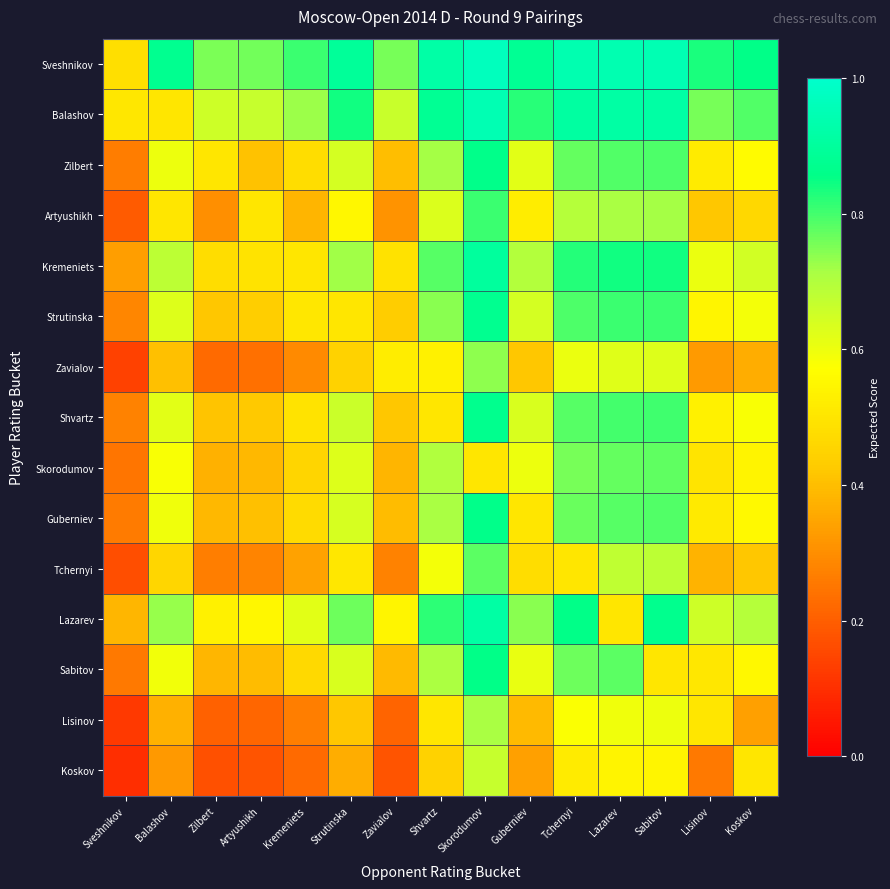

Reading left to right, transcribe all the data shown in this chart.

Sveshnikov: Sveshnikov=0.5	Balashov=0.9	Zilbert=0.8	Artyushikh=0.8	Kremeniets=0.8	Strutinska=0.9	Zavialov=0.8	Shvartz=0.9	Skorodumov=1.0	Guberniev=0.9	Tchernyi=0.9	Lazarev=0.9	Sabitov=0.9	Lisinov=0.8	Koskov=0.9
Balashov: Sveshnikov=0.5	Balashov=0.5	Zilbert=0.7	Artyushikh=0.7	Kremeniets=0.7	Strutinska=0.8	Zavialov=0.7	Shvartz=0.9	Skorodumov=0.9	Guberniev=0.8	Tchernyi=0.9	Lazarev=0.9	Sabitov=0.9	Lisinov=0.8	Koskov=0.8
Zilbert: Sveshnikov=0.3	Balashov=0.6	Zilbert=0.5	Artyushikh=0.4	Kremeniets=0.5	Strutinska=0.6	Zavialov=0.4	Shvartz=0.7	Skorodumov=0.9	Guberniev=0.6	Tchernyi=0.8	Lazarev=0.8	Sabitov=0.8	Lisinov=0.5	Koskov=0.6
Artyushikh: Sveshnikov=0.2	Balashov=0.5	Zilbert=0.3	Artyushikh=0.5	Kremeniets=0.4	Strutinska=0.5	Zavialov=0.3	Shvartz=0.6	Skorodumov=0.8	Guberniev=0.5	Tchernyi=0.7	Lazarev=0.7	Sabitov=0.7	Lisinov=0.4	Koskov=0.5
Kremeniets: Sveshnikov=0.3	Balashov=0.7	Zilbert=0.5	Artyushikh=0.5	Kremeniets=0.5	Strutinska=0.7	Zavialov=0.5	Shvartz=0.8	Skorodumov=0.9	Guberniev=0.7	Tchernyi=0.8	Lazarev=0.8	Sabitov=0.8	Lisinov=0.6	Koskov=0.6
Strutinska: Sveshnikov=0.3	Balashov=0.6	Zilbert=0.4	Artyushikh=0.4	Kremeniets=0.5	Strutinska=0.5	Zavialov=0.4	Shvartz=0.7	Skorodumov=0.9	Guberniev=0.6	Tchernyi=0.8	Lazarev=0.8	Sabitov=0.8	Lisinov=0.5	Koskov=0.6
Zavialov: Sveshnikov=0.1	Balashov=0.4	Zilbert=0.2	Artyushikh=0.2	Kremeniets=0.3	Strutinska=0.4	Zavialov=0.5	Shvartz=0.5	Skorodumov=0.7	Guberniev=0.4	Tchernyi=0.6	Lazarev=0.6	Sabitov=0.6	Lisinov=0.3	Koskov=0.4
Shvartz: Sveshnikov=0.3	Balashov=0.6	Zilbert=0.4	Artyushikh=0.4	Kremeniets=0.5	Strutinska=0.7	Zavialov=0.4	Shvartz=0.5	Skorodumov=0.9	Guberniev=0.6	Tchernyi=0.8	Lazarev=0.8	Sabitov=0.8	Lisinov=0.5	Koskov=0.6
Skorodumov: Sveshnikov=0.2	Balashov=0.6	Zilbert=0.4	Artyushikh=0.4	Kremeniets=0.5	Strutinska=0.6	Zavialov=0.4	Shvartz=0.7	Skorodumov=0.5	Guberniev=0.6	Tchernyi=0.8	Lazarev=0.8	Sabitov=0.8	Lisinov=0.5	Koskov=0.5
Guberniev: Sveshnikov=0.3	Balashov=0.6	Zilbert=0.4	Artyushikh=0.4	Kremeniets=0.5	Strutinska=0.6	Zavialov=0.4	Shvartz=0.7	Skorodumov=0.9	Guberniev=0.5	Tchernyi=0.8	Lazarev=0.8	Sabitov=0.8	Lisinov=0.5	Koskov=0.6
Tchernyi: Sveshnikov=0.2	Balashov=0.5	Zilbert=0.3	Artyushikh=0.3	Kremeniets=0.3	Strutinska=0.5	Zavialov=0.3	Shvartz=0.6	Skorodumov=0.8	Guberniev=0.5	Tchernyi=0.5	Lazarev=0.7	Sabitov=0.7	Lisinov=0.4	Koskov=0.4
Lazarev: Sveshnikov=0.4	Balashov=0.7	Zilbert=0.5	Artyushikh=0.5	Kremeniets=0.6	Strutinska=0.8	Zavialov=0.5	Shvartz=0.8	Skorodumov=0.9	Guberniev=0.7	Tchernyi=0.9	Lazarev=0.5	Sabitov=0.9	Lisinov=0.7	Koskov=0.7
Sabitov: Sveshnikov=0.3	Balashov=0.6	Zilbert=0.4	Artyushikh=0.4	Kremeniets=0.5	Strutinska=0.6	Zavialov=0.4	Shvartz=0.7	Skorodumov=0.9	Guberniev=0.6	Tchernyi=0.8	Lazarev=0.8	Sabitov=0.5	Lisinov=0.5	Koskov=0.6
Lisinov: Sveshnikov=0.1	Balashov=0.4	Zilbert=0.2	Artyushikh=0.2	Kremeniets=0.3	Strutinska=0.4	Zavialov=0.2	Shvartz=0.5	Skorodumov=0.7	Guberniev=0.4	Tchernyi=0.6	Lazarev=0.6	Sabitov=0.6	Lisinov=0.5	Koskov=0.3
Koskov: Sveshnikov=0.1	Balashov=0.3	Zilbert=0.2	Artyushikh=0.2	Kremeniets=0.2	Strutinska=0.4	Zavialov=0.2	Shvartz=0.4	Skorodumov=0.7	Guberniev=0.3	Tchernyi=0.5	Lazarev=0.5	Sabitov=0.5	Lisinov=0.3	Koskov=0.5